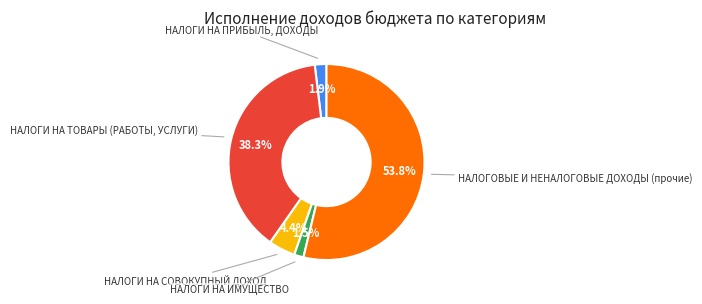

Is there a majority slice in this chart?

Yes